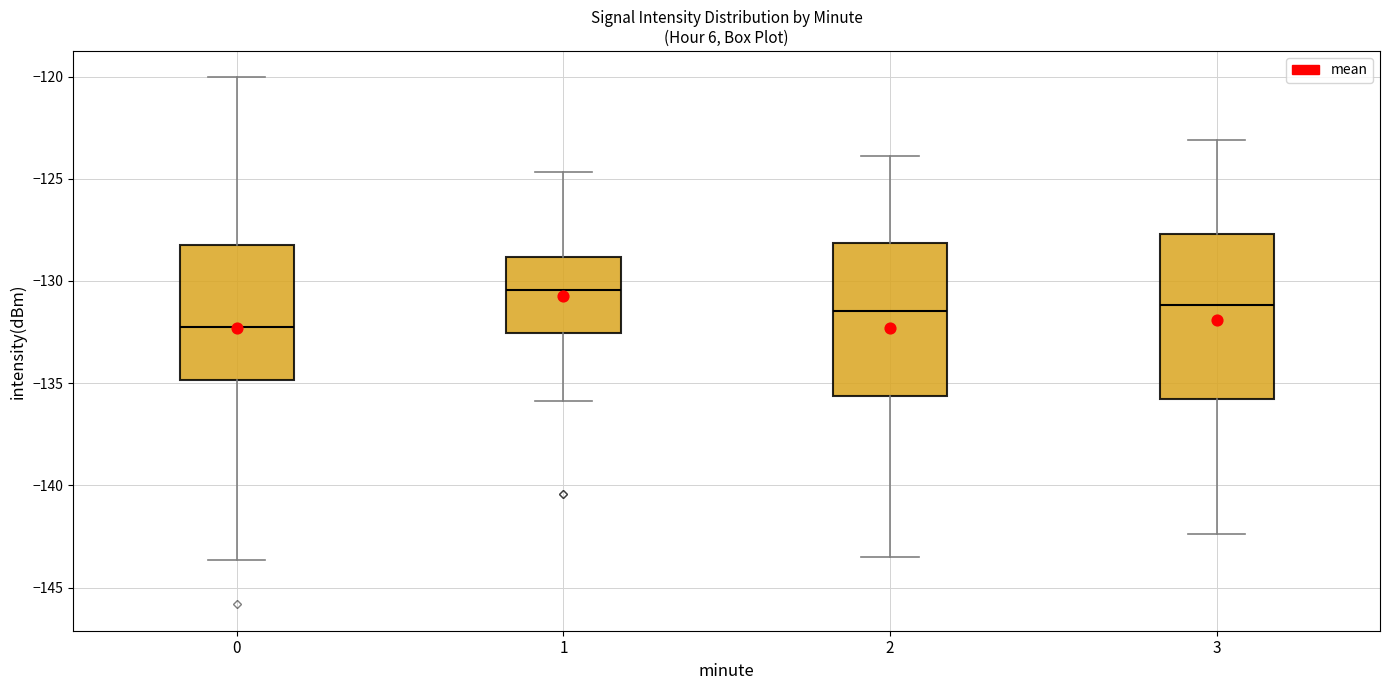

Reading left to right, transcribe this box plot: for each box, give where its median line is, the range the box spans, and where its two whiskers end, as read against the y-axis. The values are not printed on the chart, so give them approximately, as read against the axis.

0: median -132.0, box -135.0 to -128.0, whiskers -143.5 to -120.0
1: median -130.5, box -132.5 to -129.0, whiskers -136.0 to -124.5
2: median -131.5, box -135.5 to -128.0, whiskers -143.5 to -124.0
3: median -131.0, box -136.0 to -127.5, whiskers -142.5 to -123.0